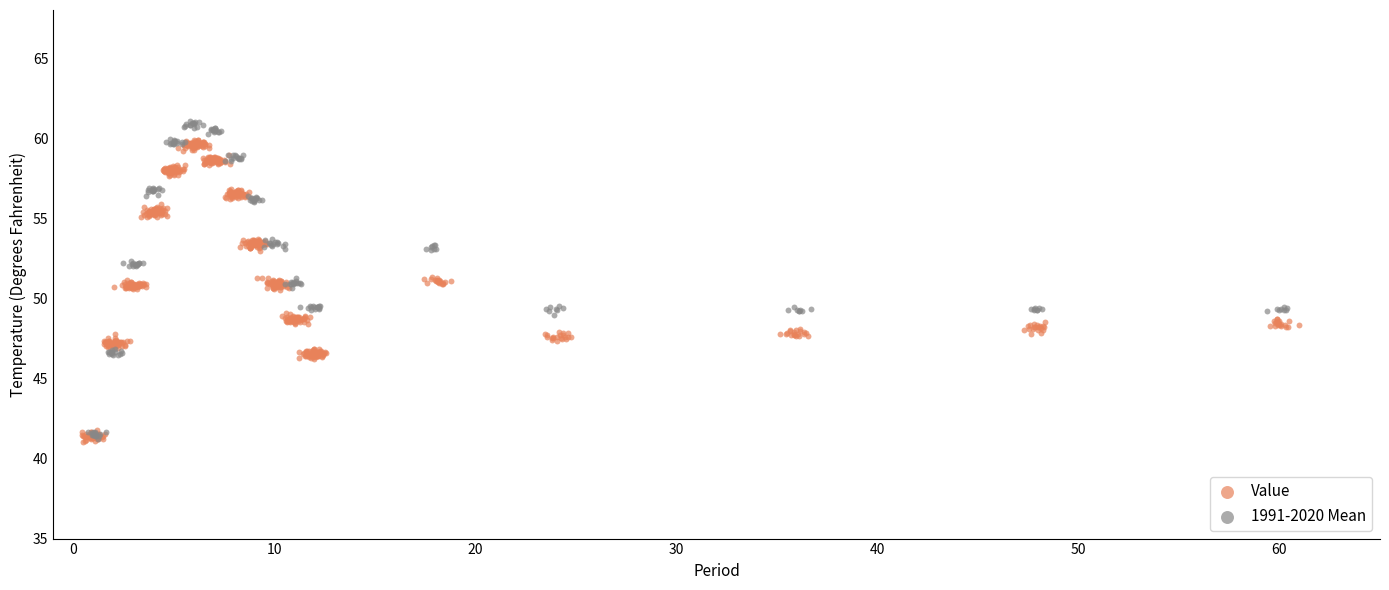

What are all the series names shown in the legend?

Value, 1991-2020 Mean